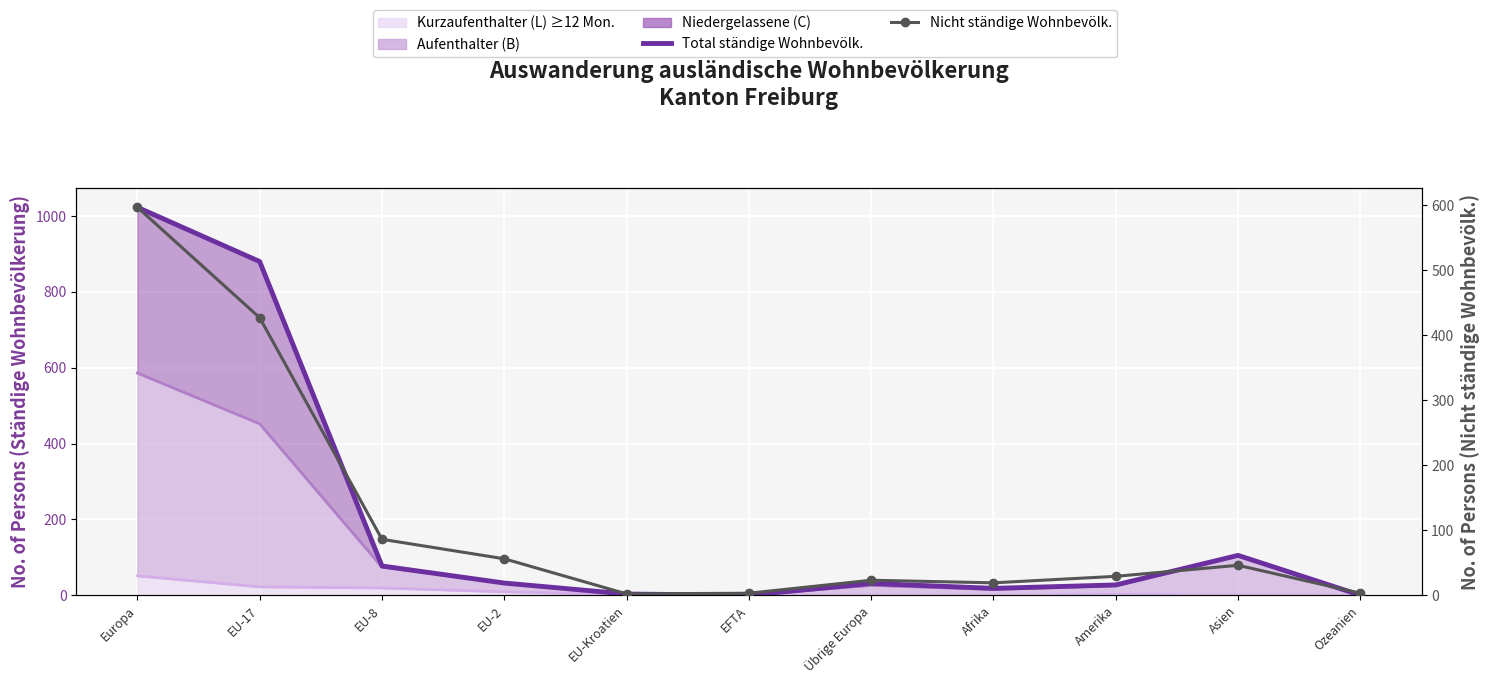

Where do Nicht ständige Wohnbevölkerung and Total ständige Wohnbevölkerung first cross each other?

EU-17 and EU-8